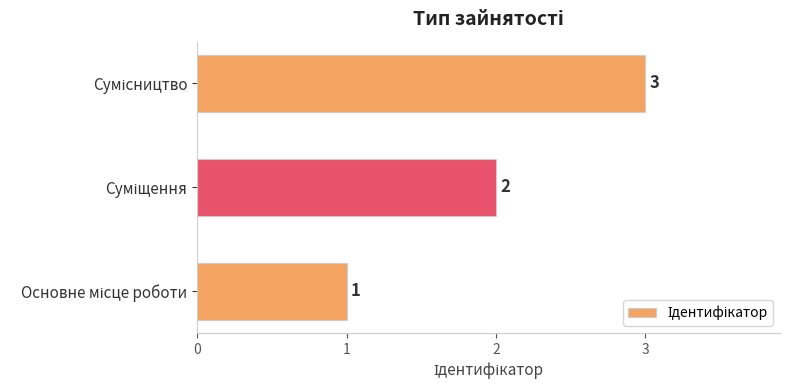

What is the minimum value shown in the chart?

1